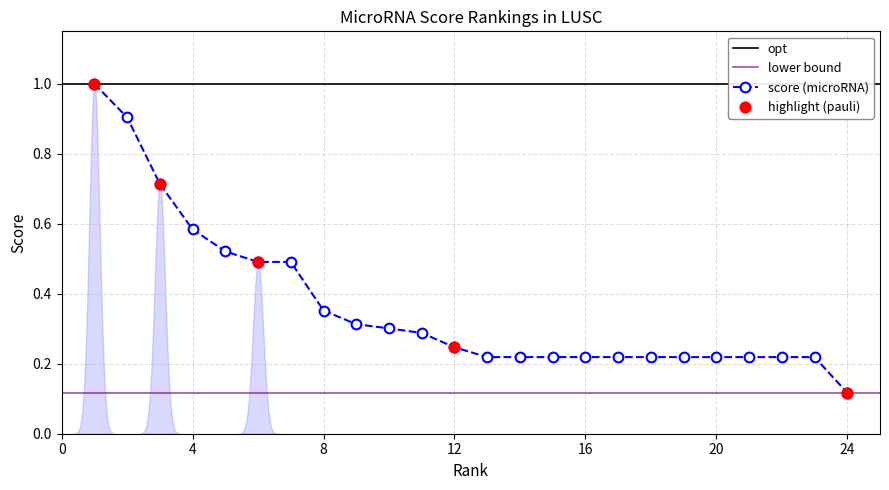

What is the change in value from 8 to 11?

-0.1